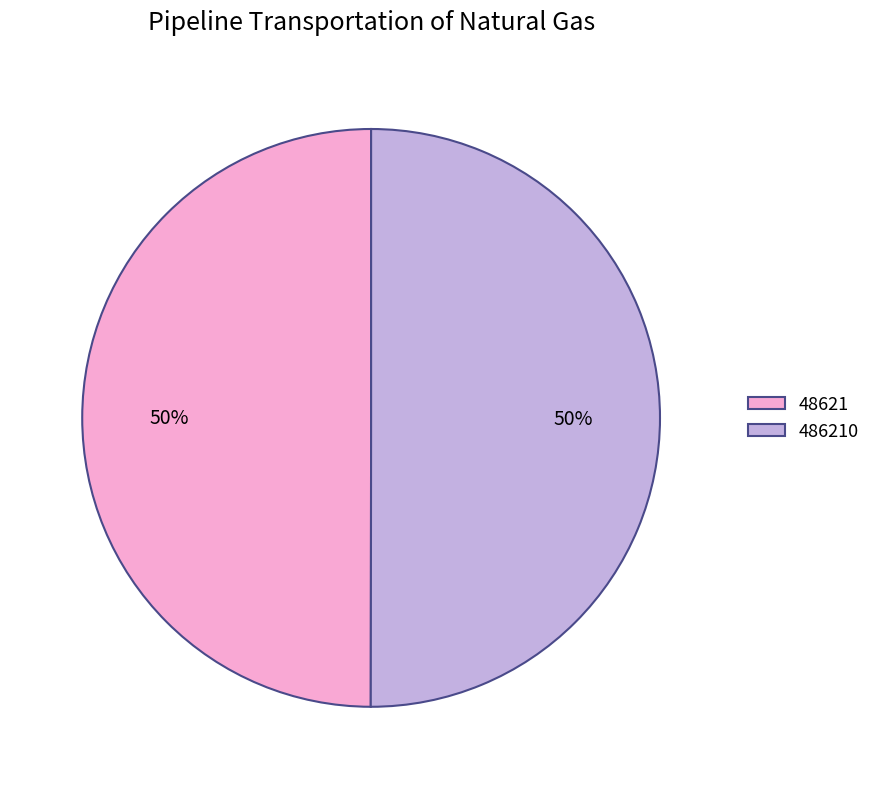

Approximately how many times larger is the value at 48621 compared to 486210?

1.0